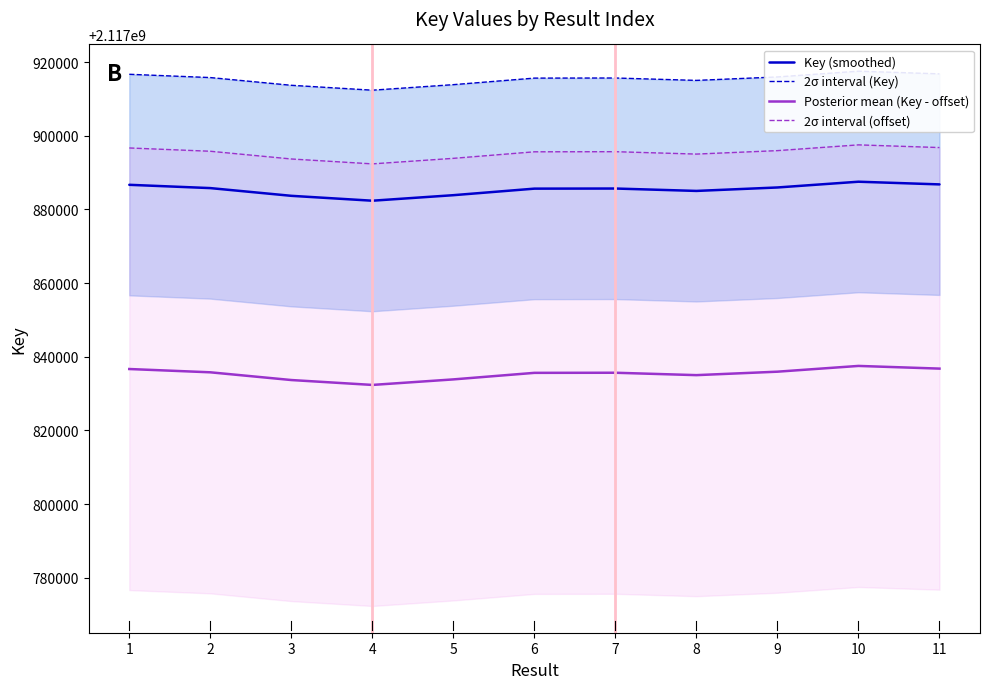

How many values in the Posterior mean (Key - offset) series are below 2117835674?

5